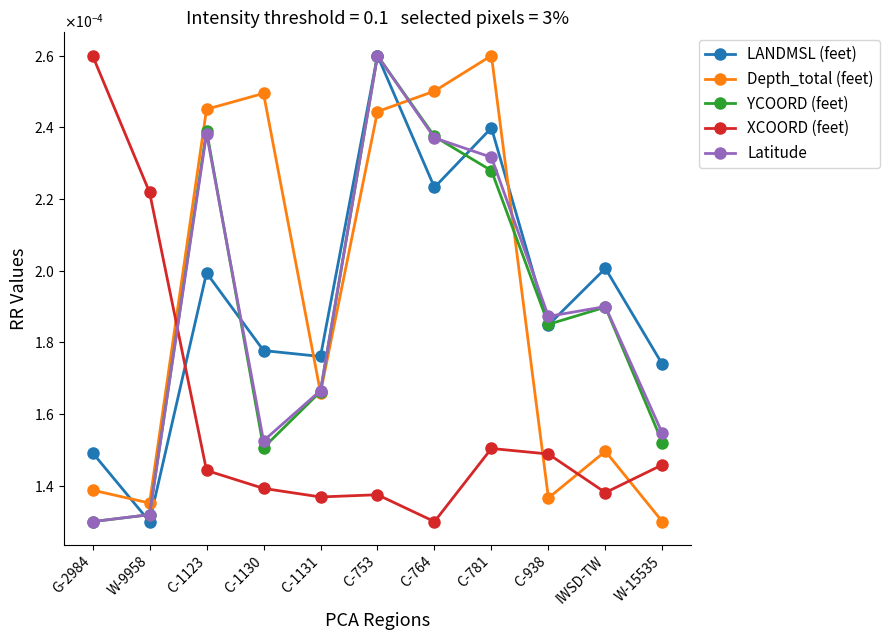

At which category is the sum across all series the highest?

C-753